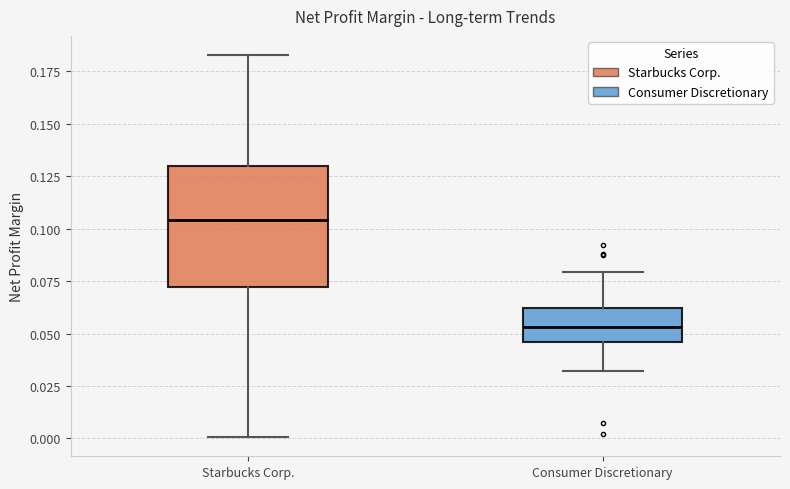

Which box's median line is the highest?

Starbucks Corp.